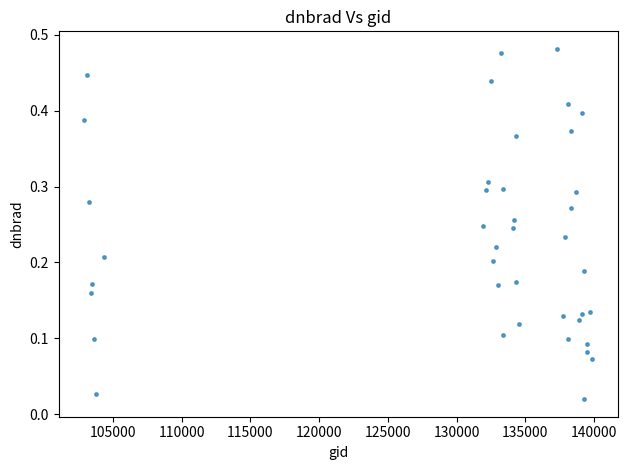

What is the range of X values (max minus min)?

36955.0